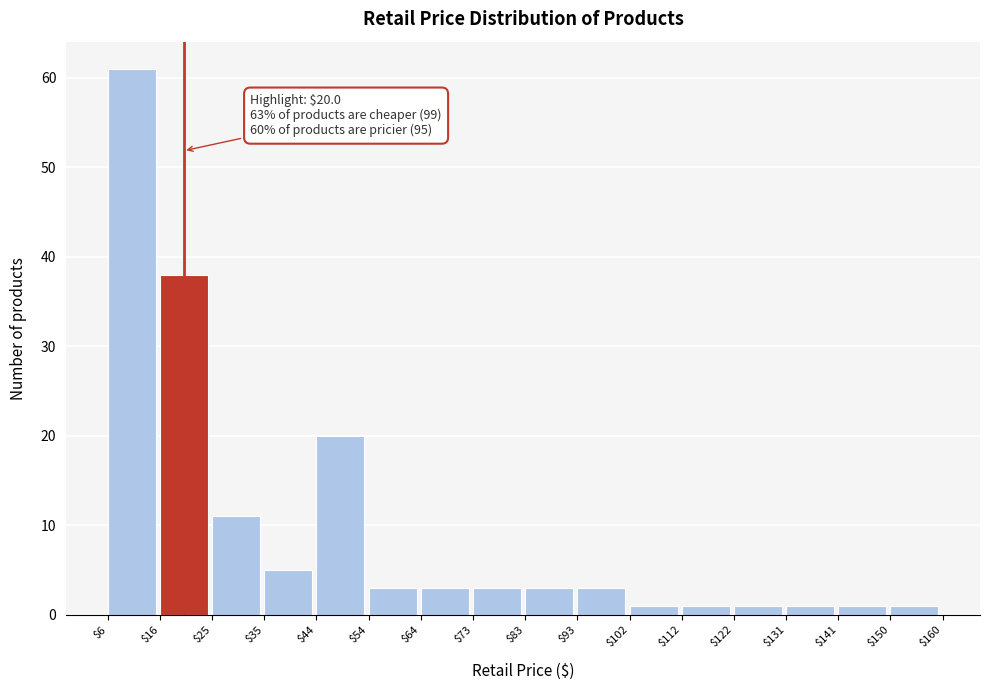

Over which range of the x-axis is the bar tallest?

$6 to $16